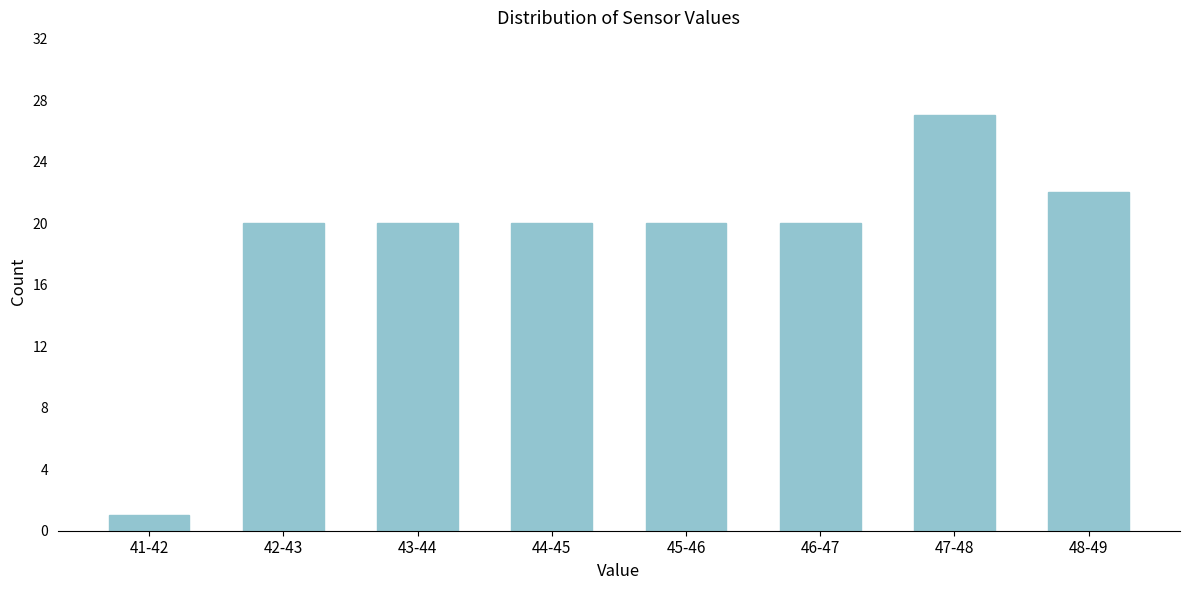

Reading left to right, extract all data points from this chart.

41-42=1	42-43=20	43-44=20	44-45=20	45-46=20	46-47=20	47-48=27	48-49=22